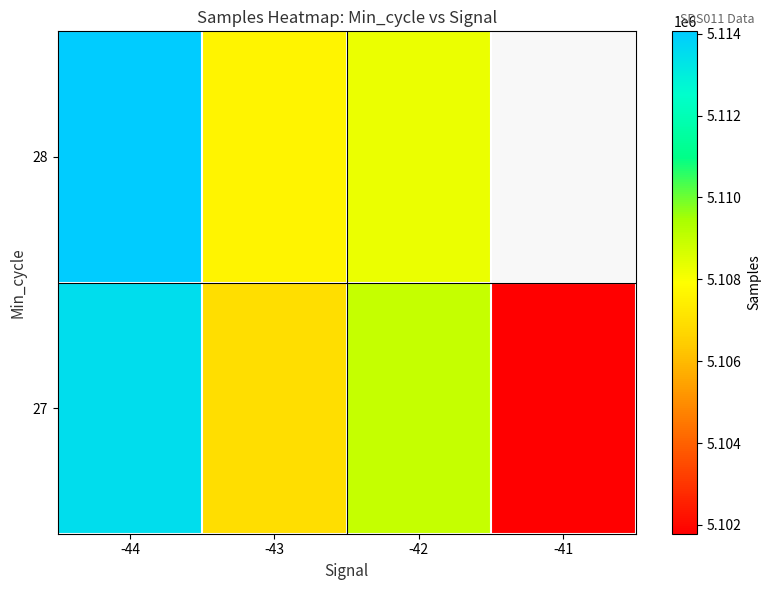

Which series changed the most between -43 and -42?

27